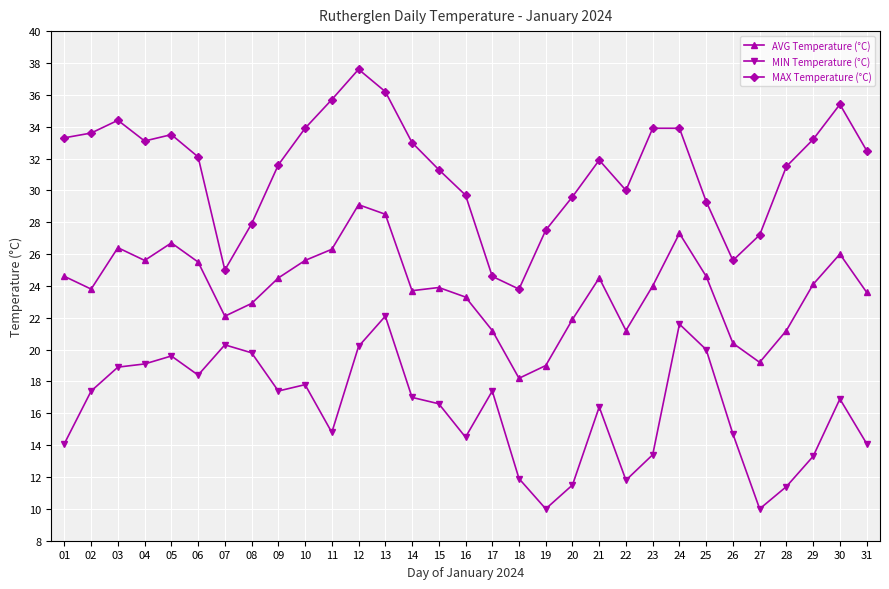

True or false: MIN Temperature (°C) and MAX Temperature (°C) intersect in this chart.

False